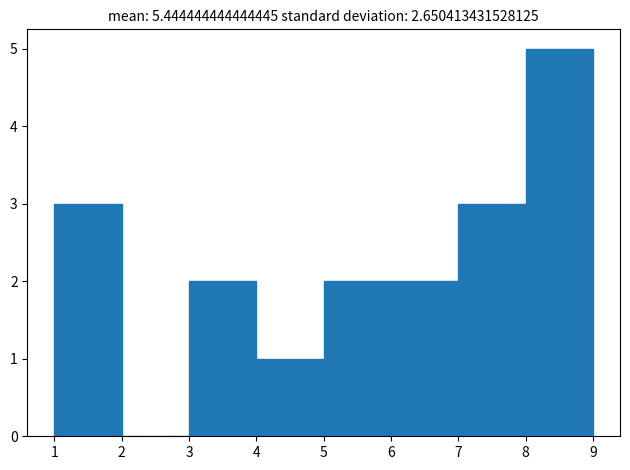

What is the height of the bar covering 7 to 8 on the x-axis? The values are not printed on the chart, so give them approximately, as read against the axis.

3